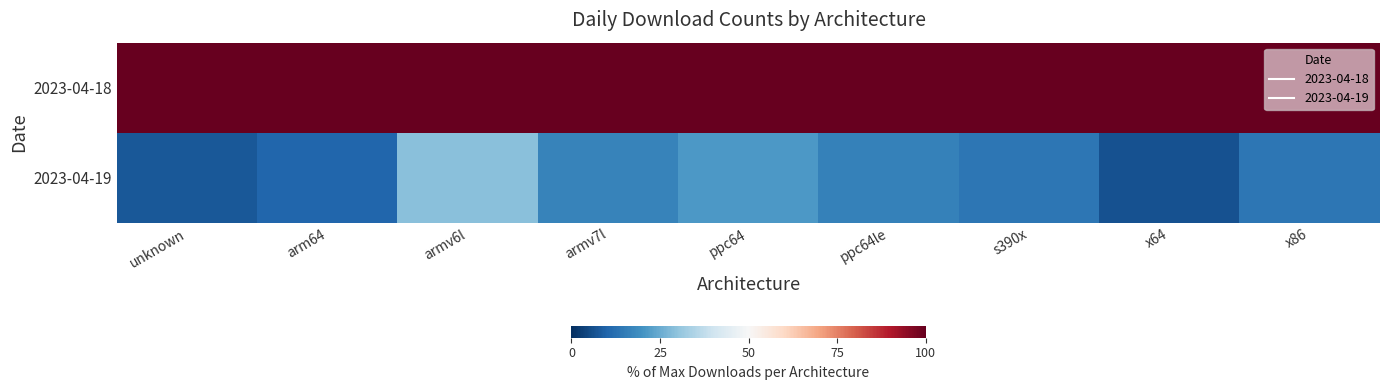

At how many categories does at least one series exceed 65?

9